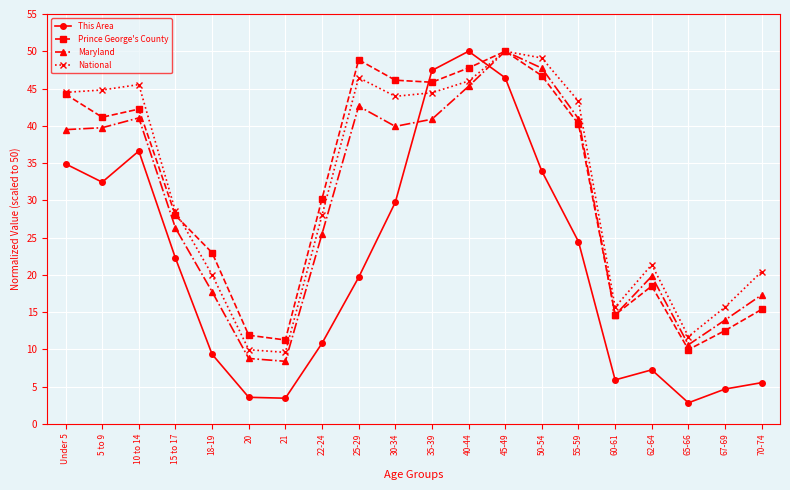

What is the difference between the This Area values at Under 5 and 55-59?

10.4